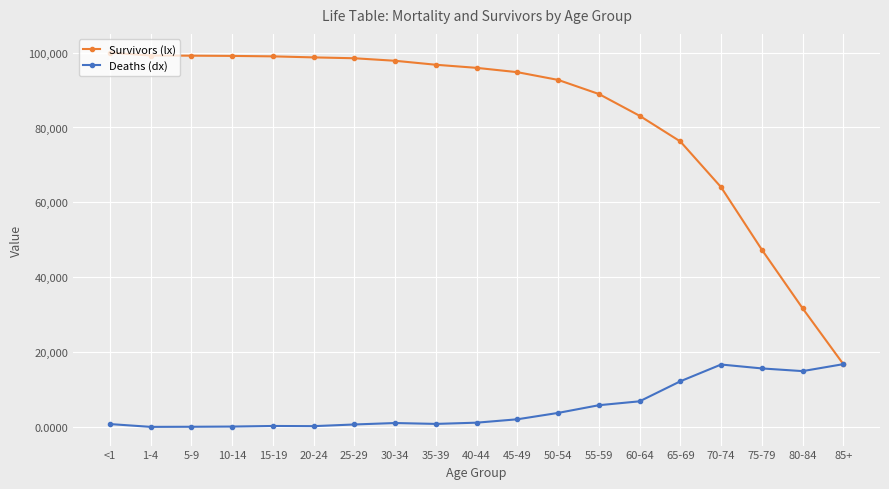

How many values in the Survivors (lx) series are below 95926?

9